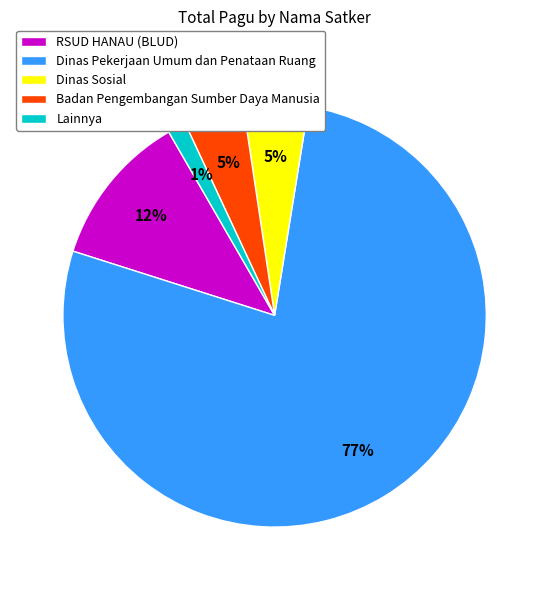

To the nearest percent, what is the difference between the largest and smallest slice percentages?

76%